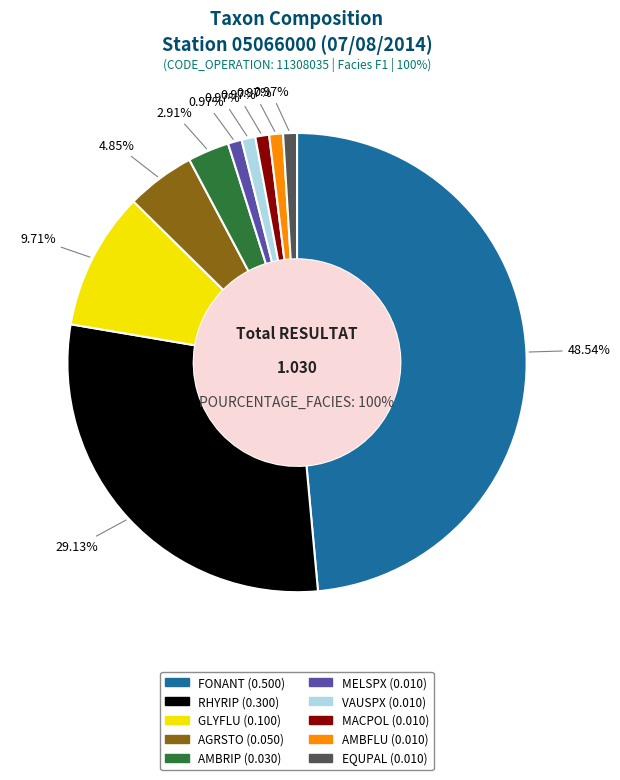

To the nearest percent, what portion does RHYRIP represent?

29%